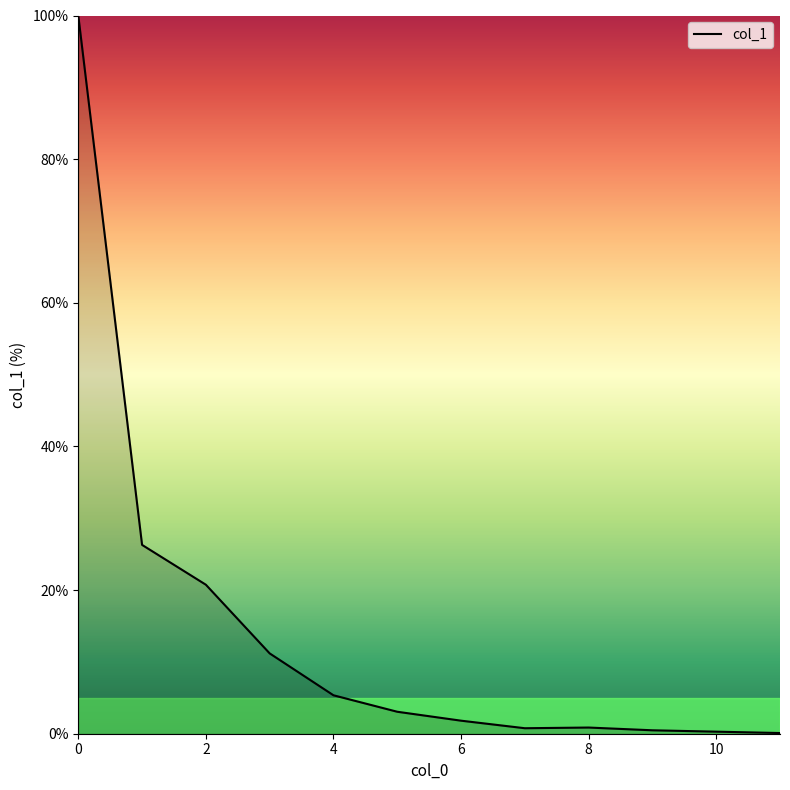

What is the difference between the maximum and minimum values?

99.9